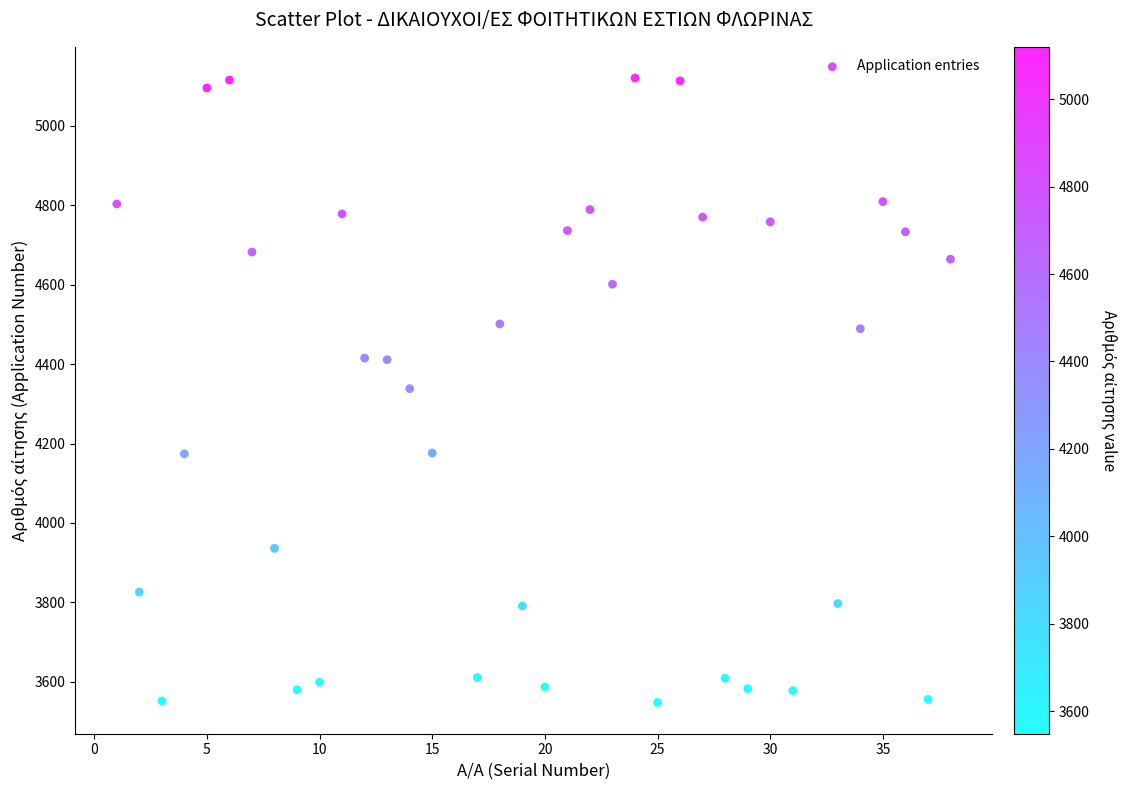

What is the range of X values (max minus min)?

37